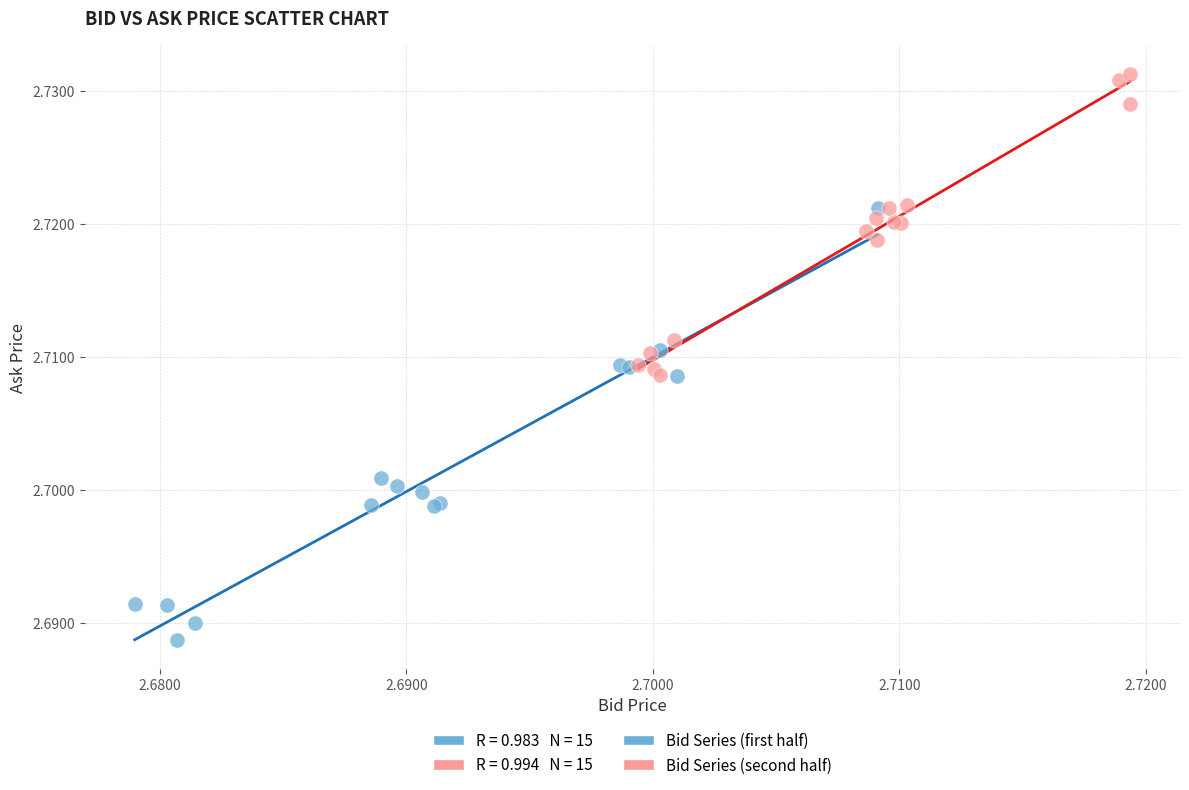

Which series reaches the maximum Y coordinate?

Bid Series (second half)